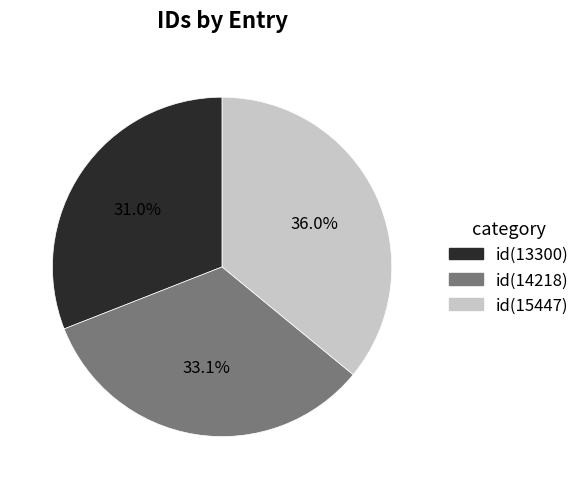

What portion of the pie excludes id(14218)?

66.9%